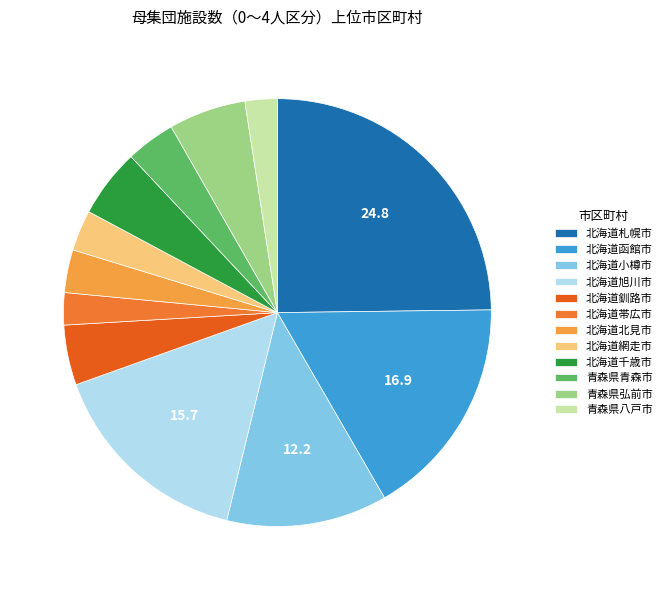

Is 北海道北見市 the majority of the pie?

No